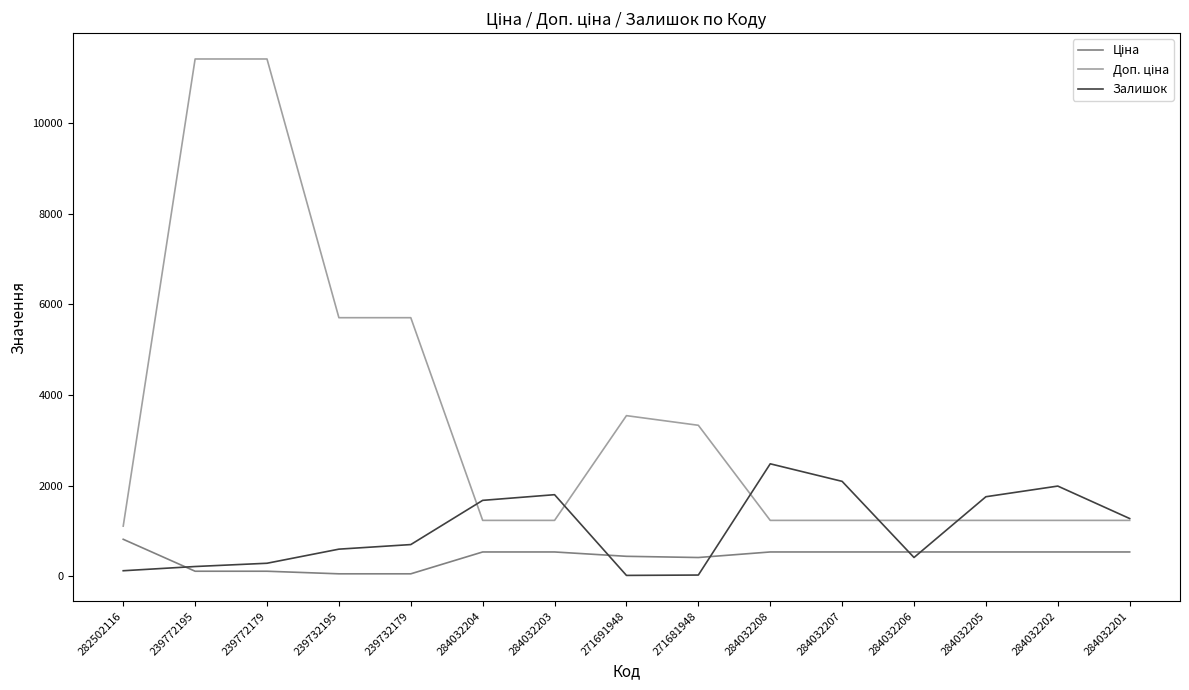

At which label does Залишок reach its peak?

284032208